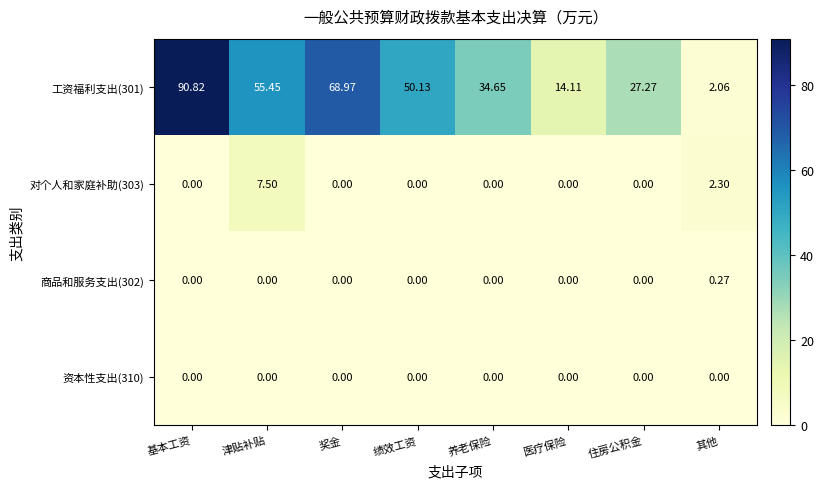

Where is 对个人和家庭补助(303) nearest to the value 3?

其他